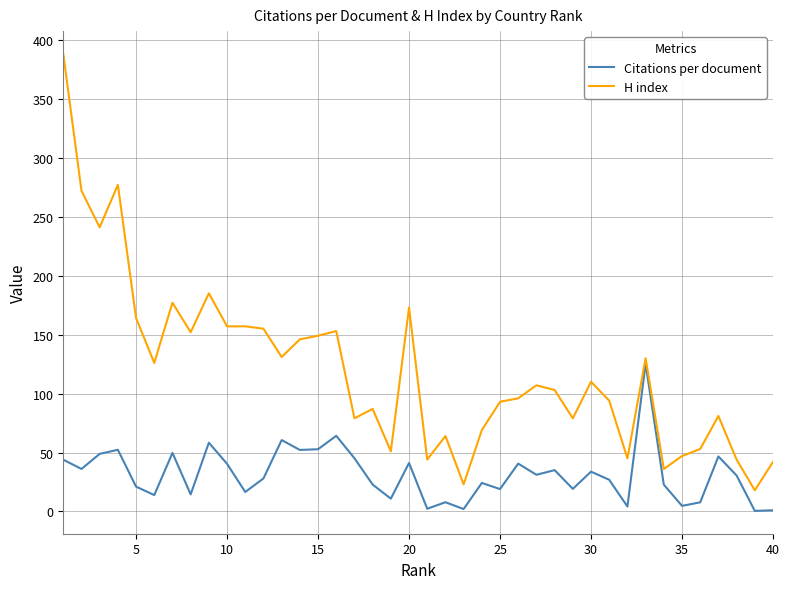

Which series has the largest total across all categories?

H index